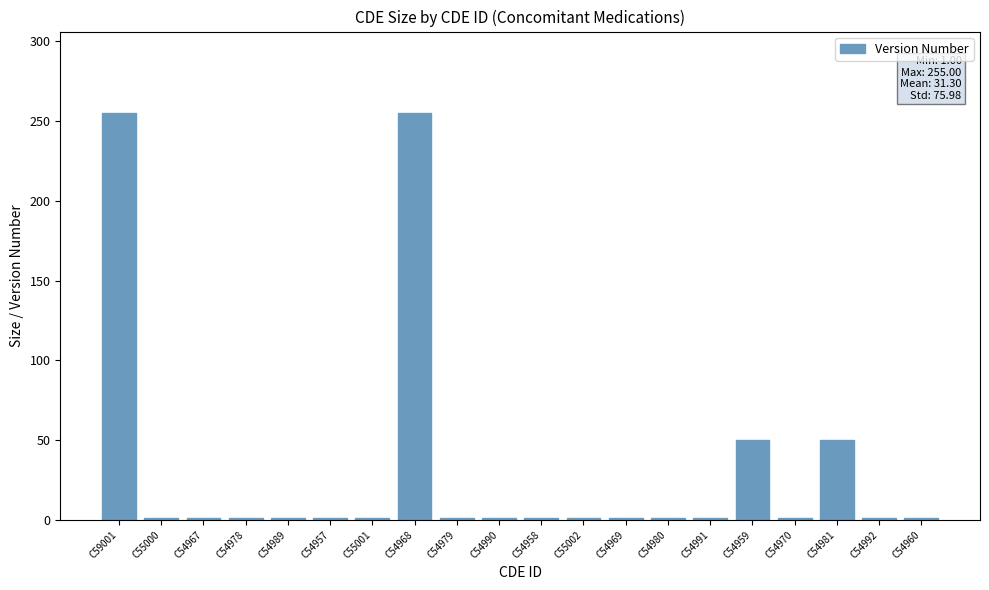

What value does the data have at C54979?

1